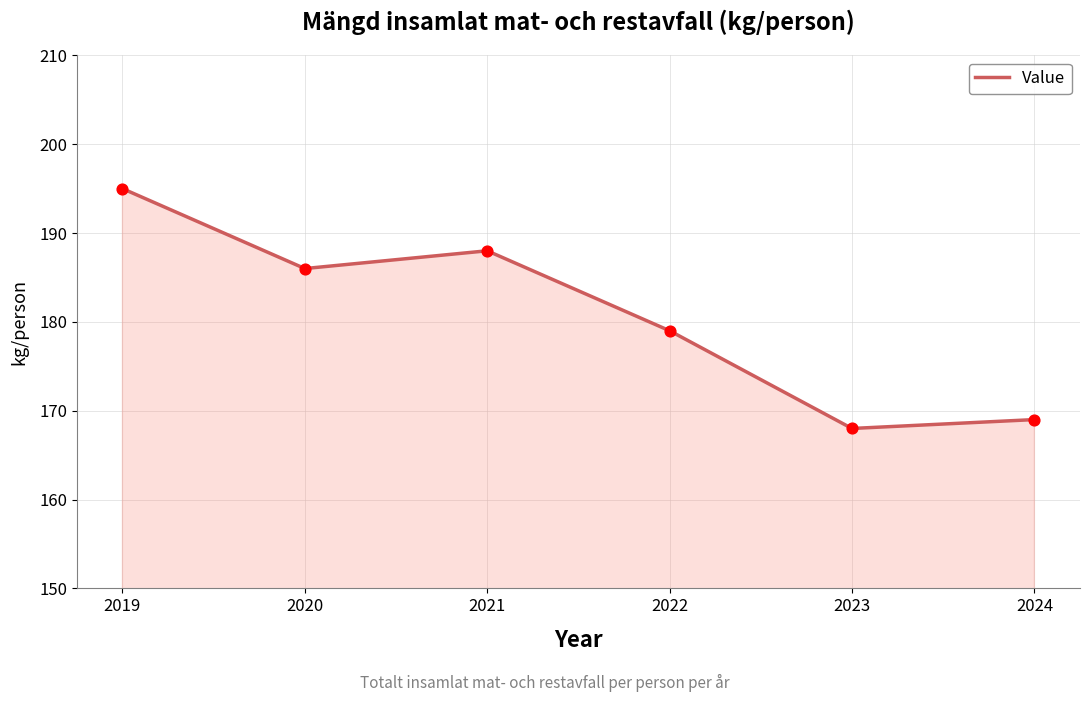

Approximately how many times larger is the value at 2021 compared to 2024?

1.1